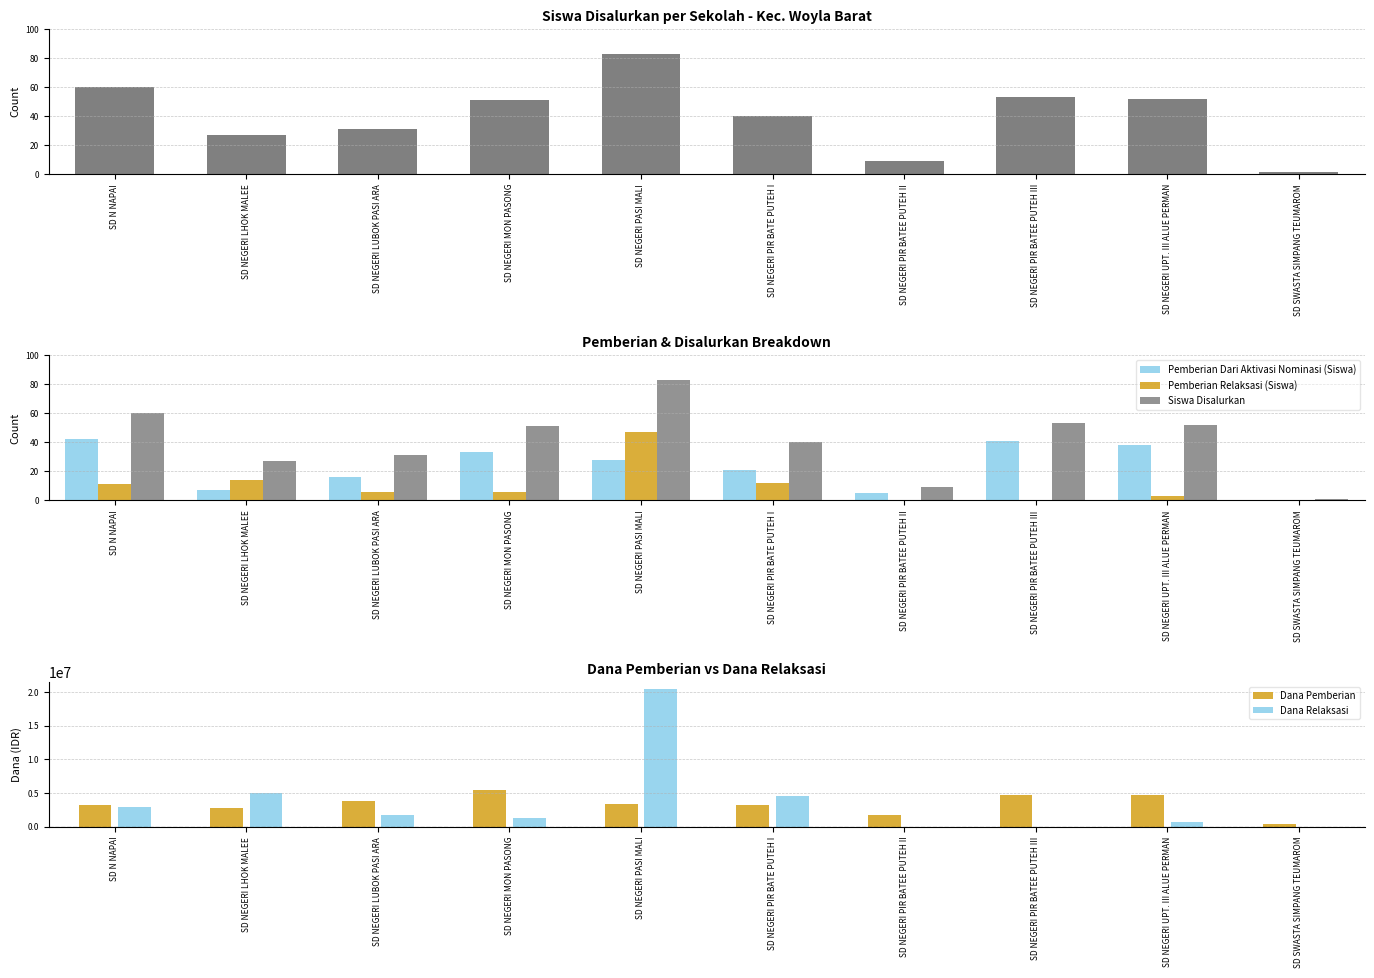

Which category has the highest value in the Dana Pemberian series?

SD NEGERI MON PASONG